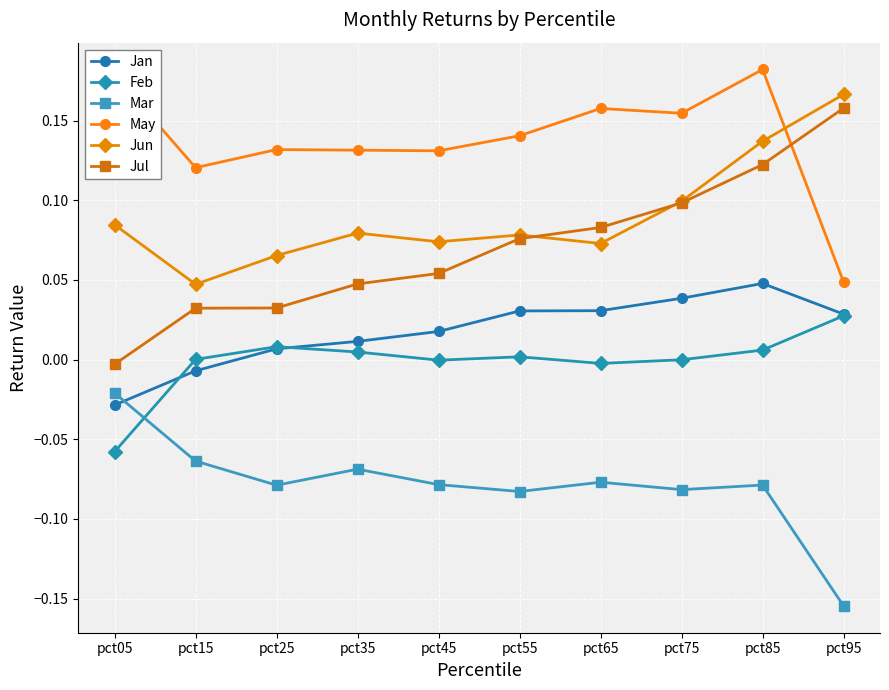

Is the value of Feb at pct35 greater than the value of Jul at pct85?

No